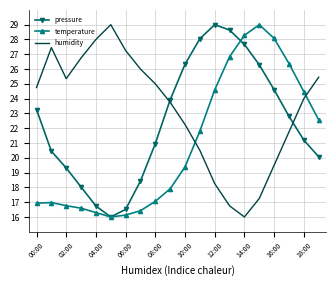

How many intersections are there between humidity and temperature?

2